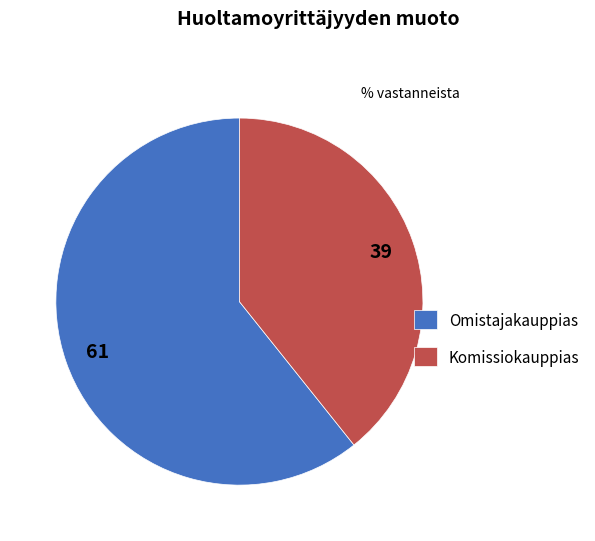

How many slices are in this pie chart?

2